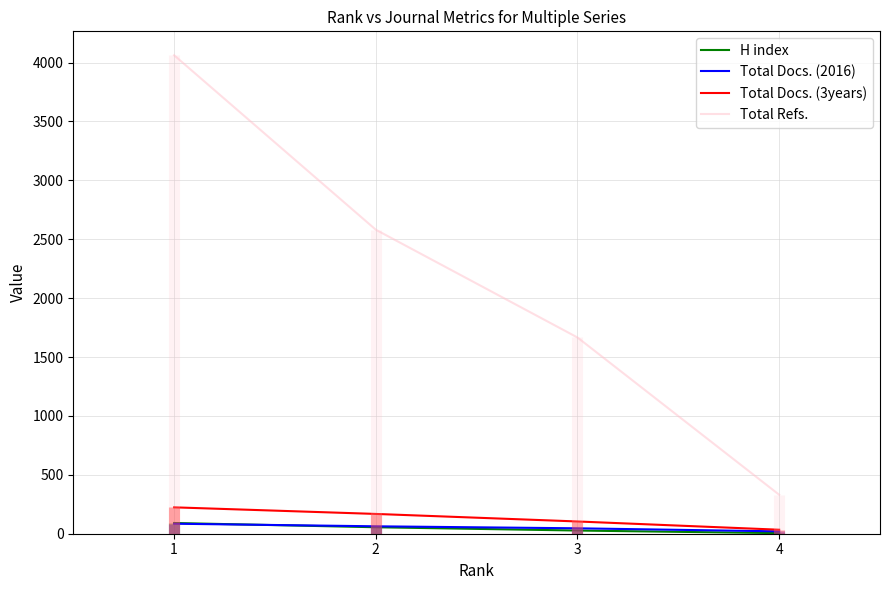

True or false: Total Docs. (2016) has more than 2 points higher than both neighbors.

False